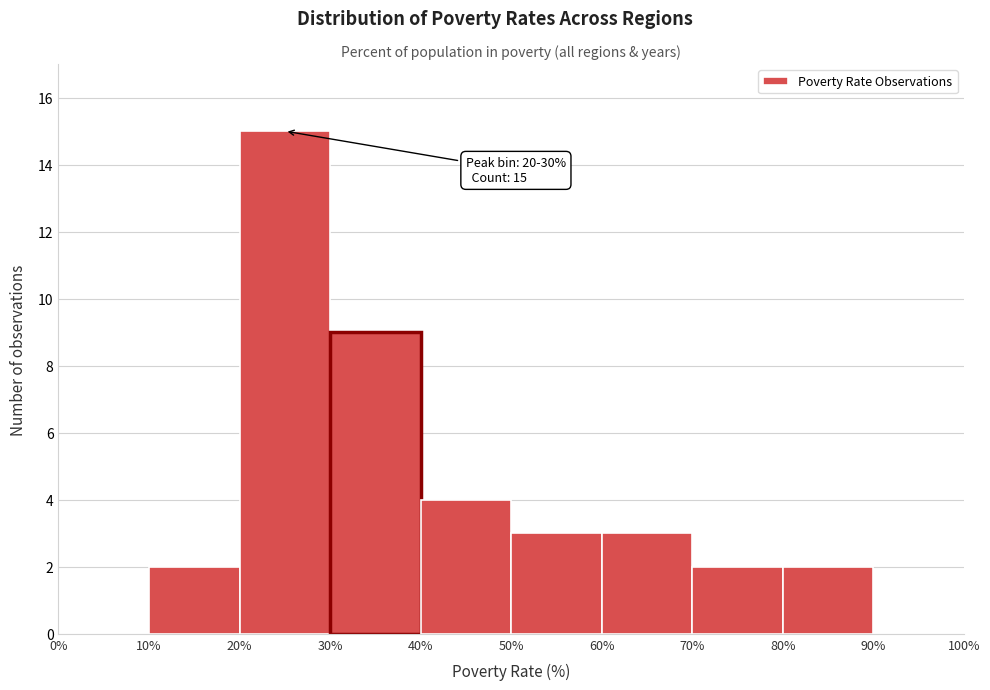

Over which range of the x-axis is the bar tallest?

20% to 30%